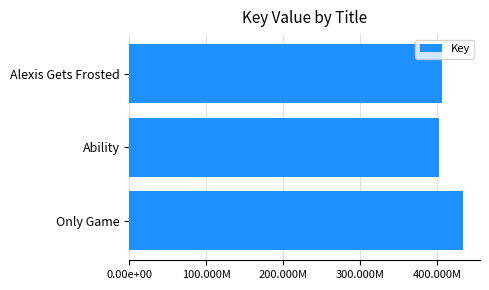

Where is the data nearest to the value 418041808?

Alexis Gets Frosted